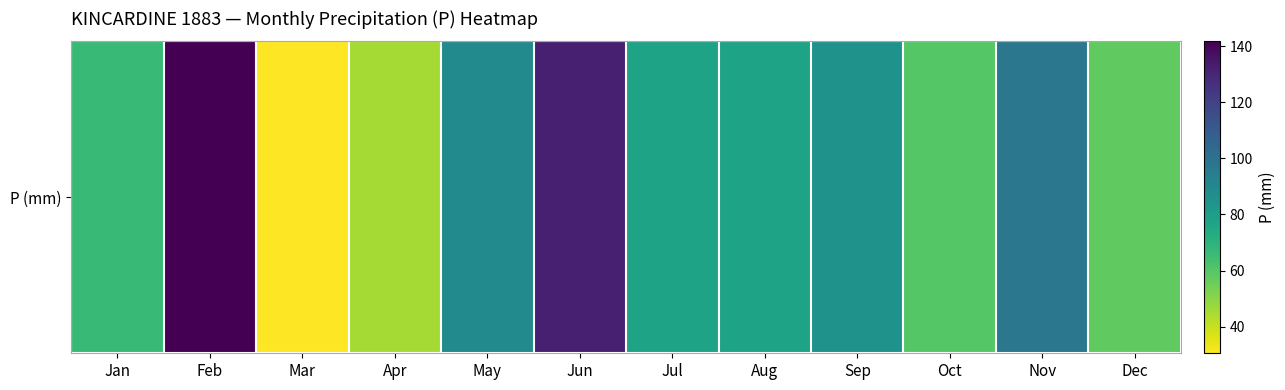

What is the sum of the values at Feb and Jun?

273.7